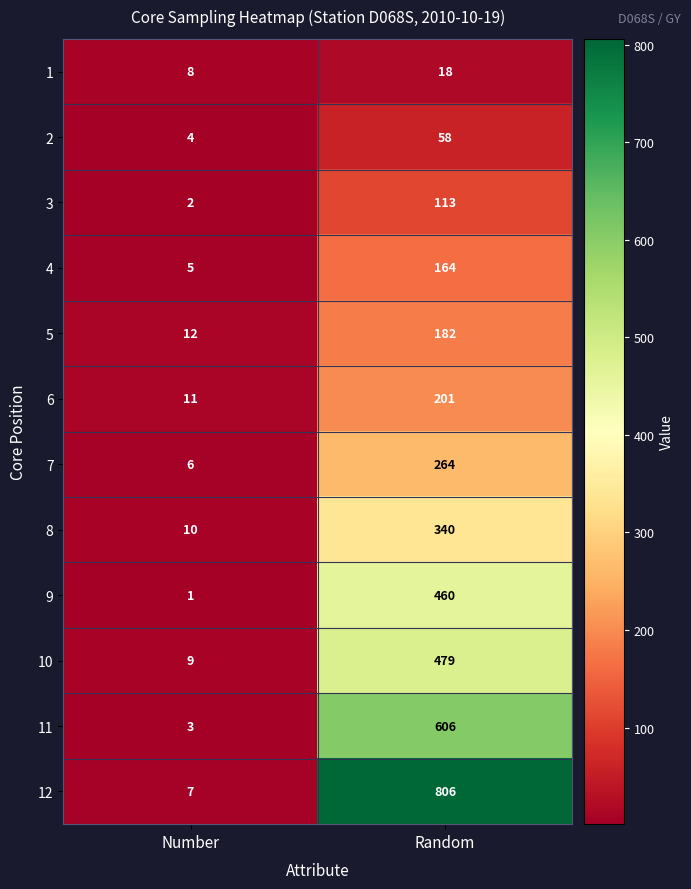

What is the difference between the 4 values at Random and Number?

159